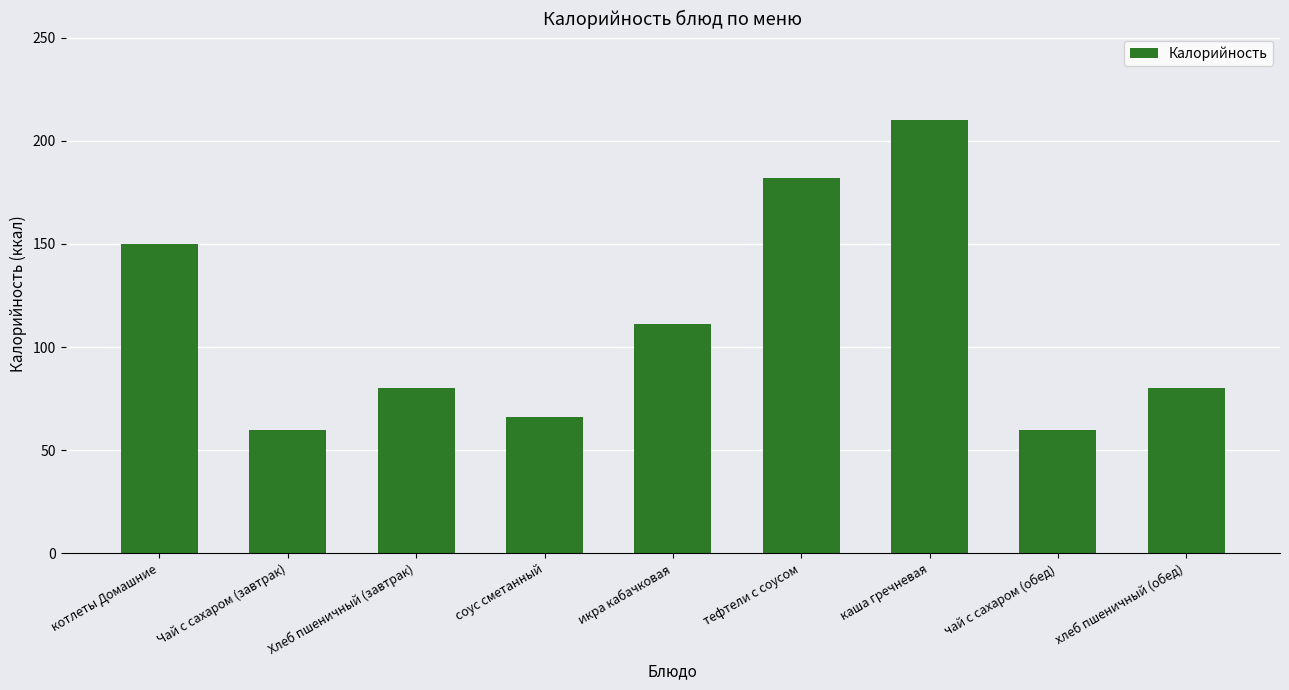

What position from the right is Чай с сахаром (завтрак)?

8